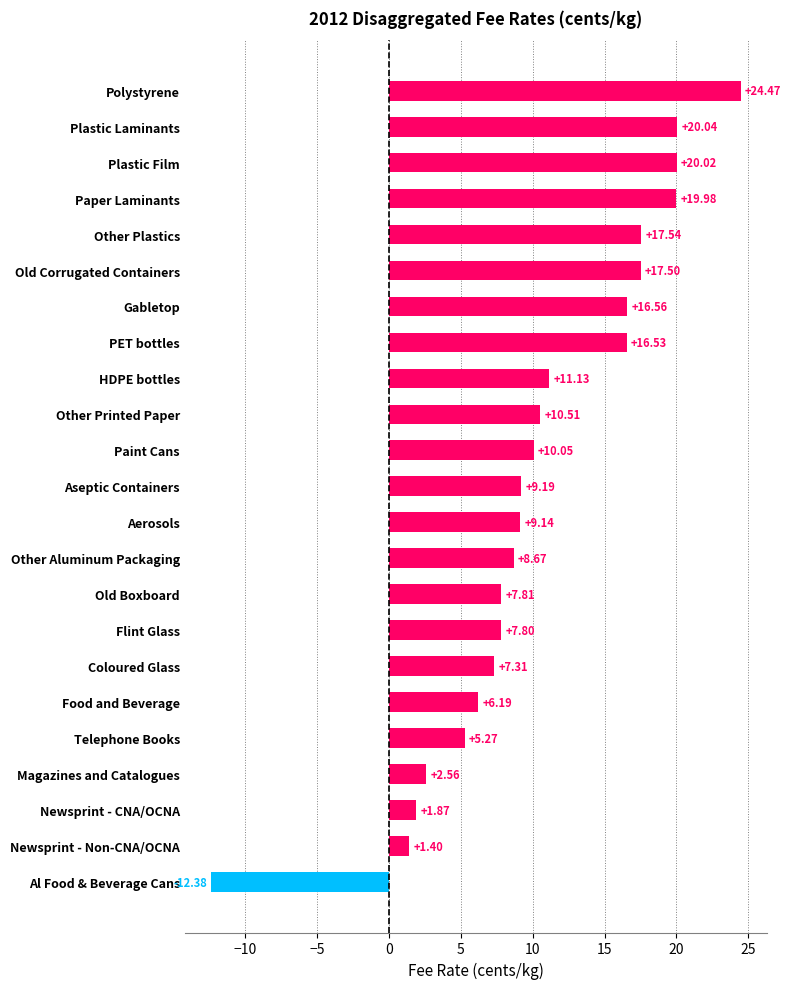

What is the difference between the second highest and second lowest values?

18.6